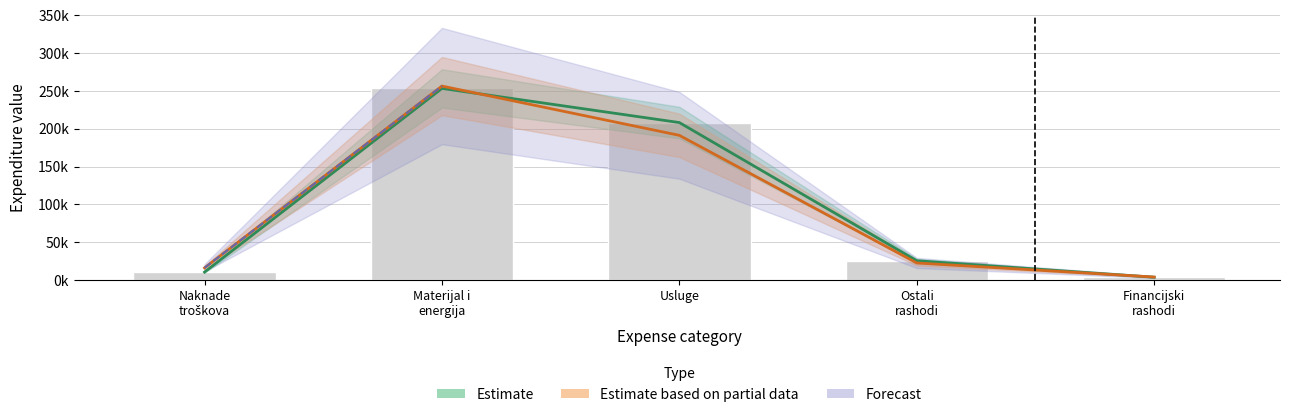

At how many categories does at least one series exceed 239822?

1